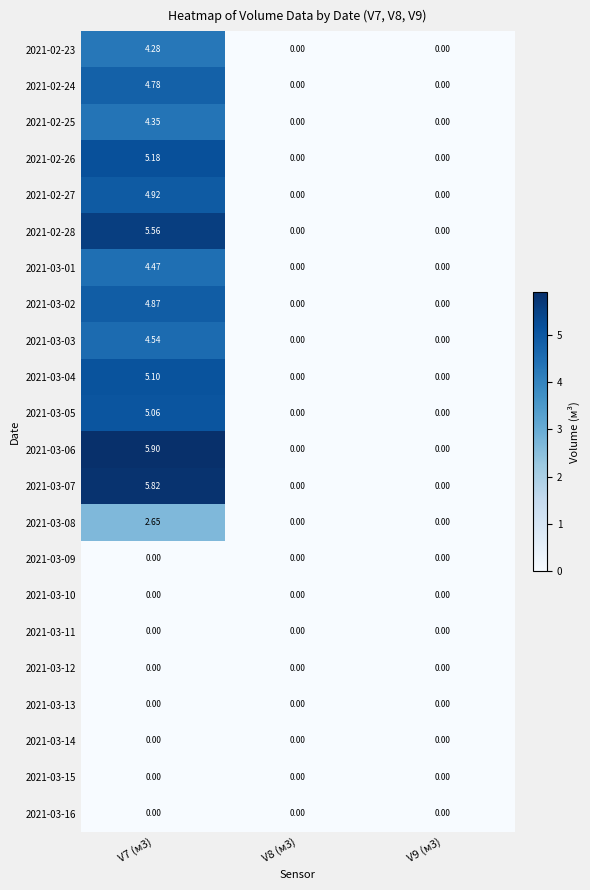

How many data points does each series have?

3